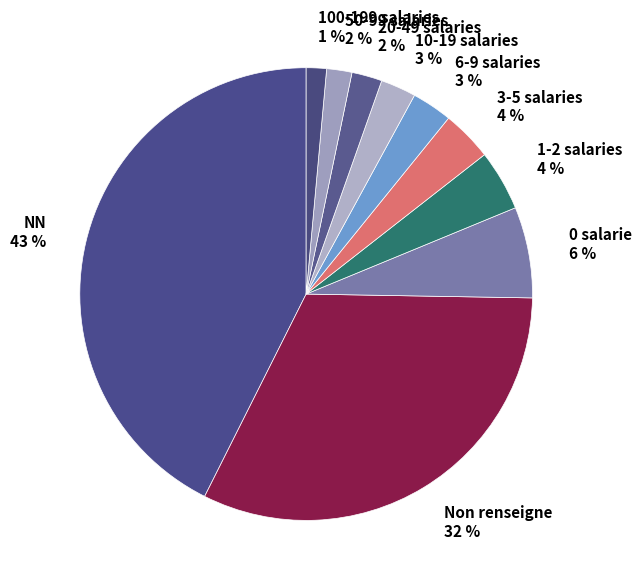

What percentage is the 50-99 salaries 2 % slice, to the nearest percent?

2%